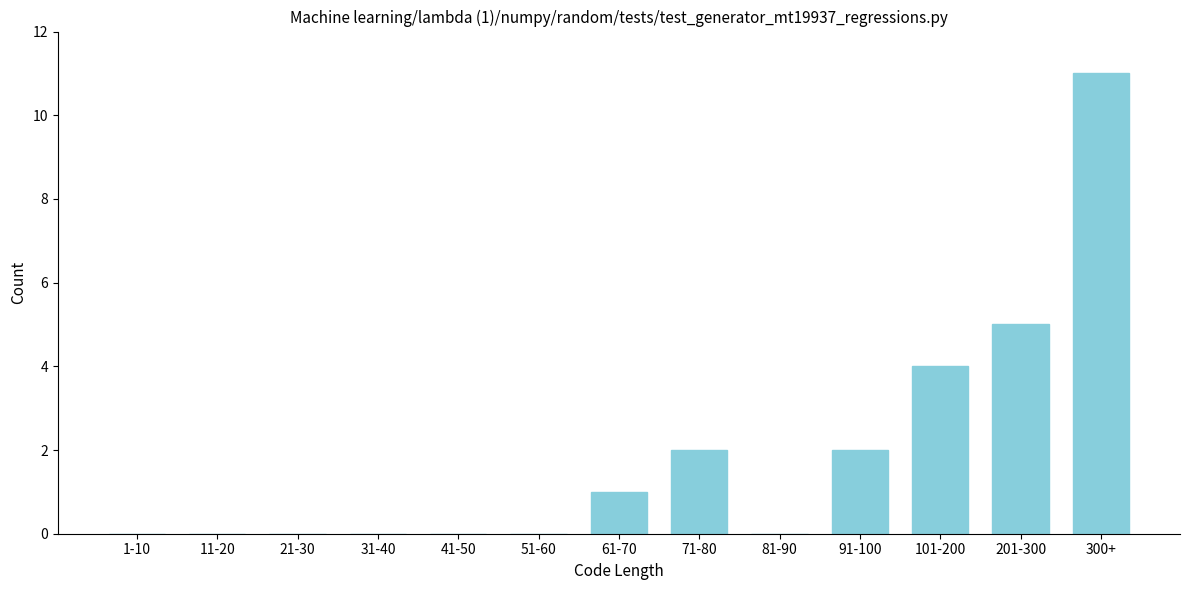

Reading left to right, transcribe all the data shown in this chart.

1-10=0	11-20=0	21-30=0	31-40=0	41-50=0	51-60=0	61-70=1	71-80=2	81-90=0	91-100=2	101-200=4	201-300=5	300+=11